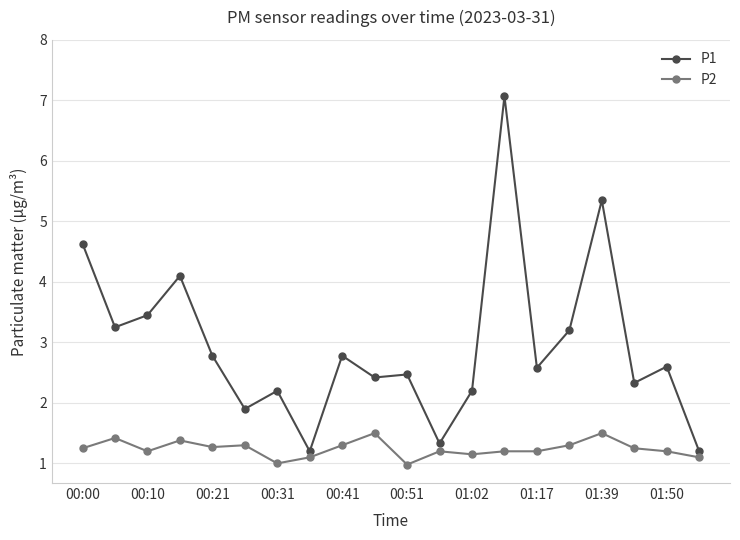

How many categories are shown in the chart?

20